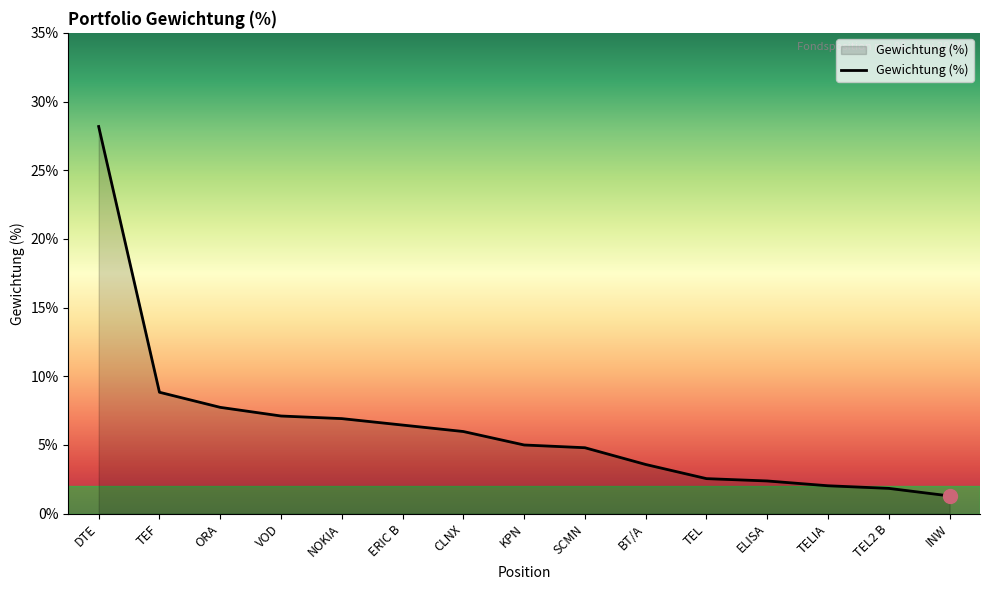

What position from the right is SCMN?

7